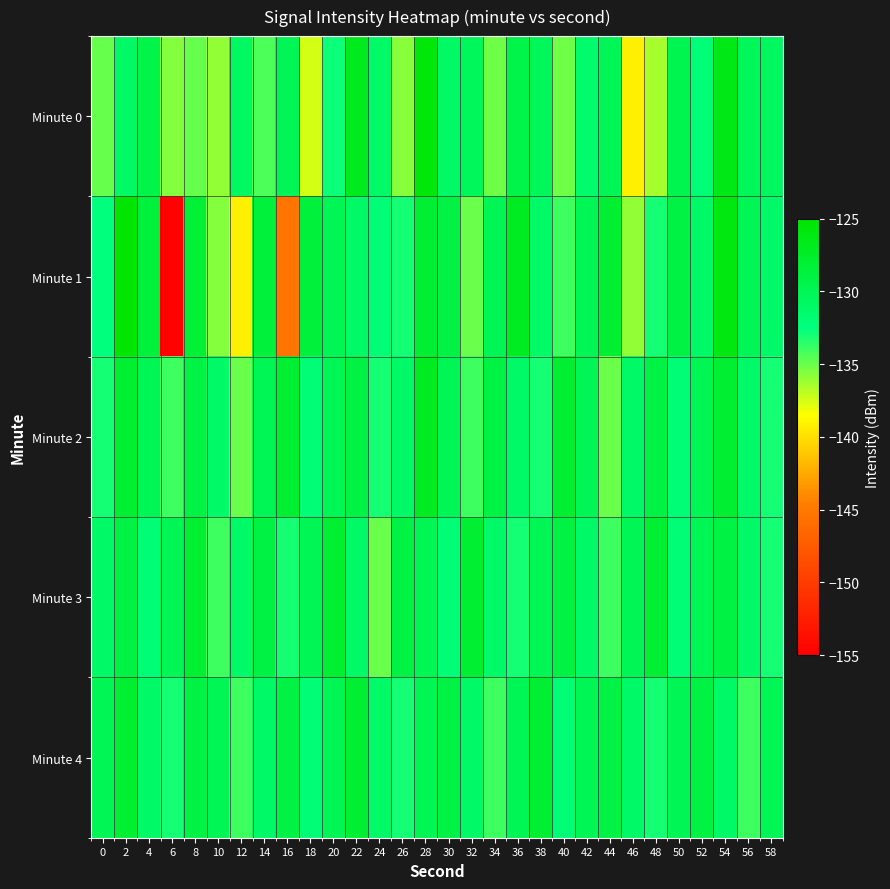

What is the greatest value displayed?

-125.2